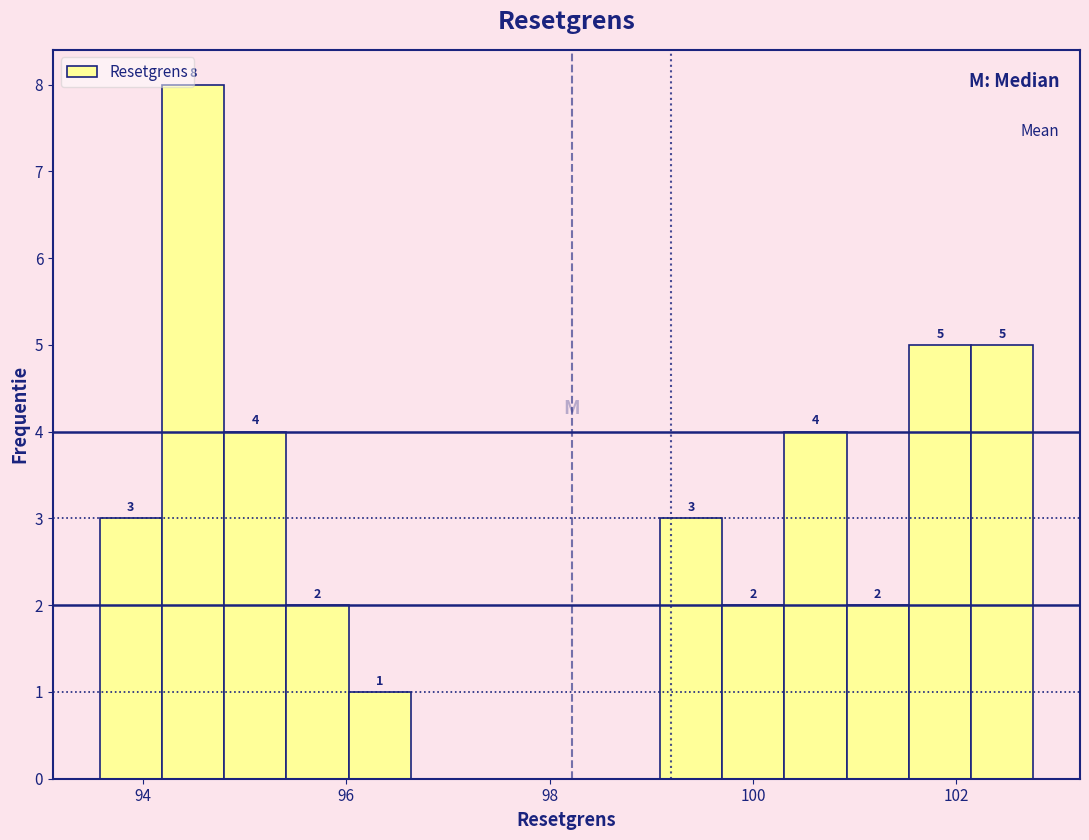

Read against the x-axis, roughly where is the centre of the tallest bar?

94.4